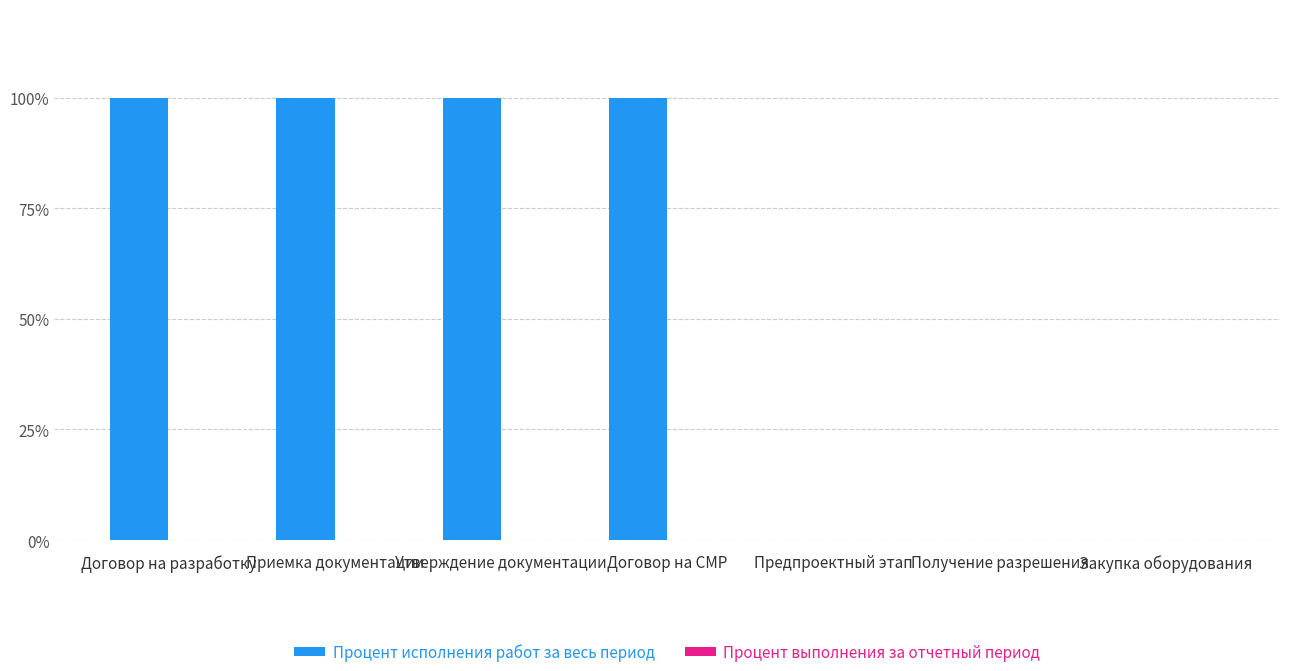

What is the change in value from Утверждение документации to Закупка оборудования?

-100